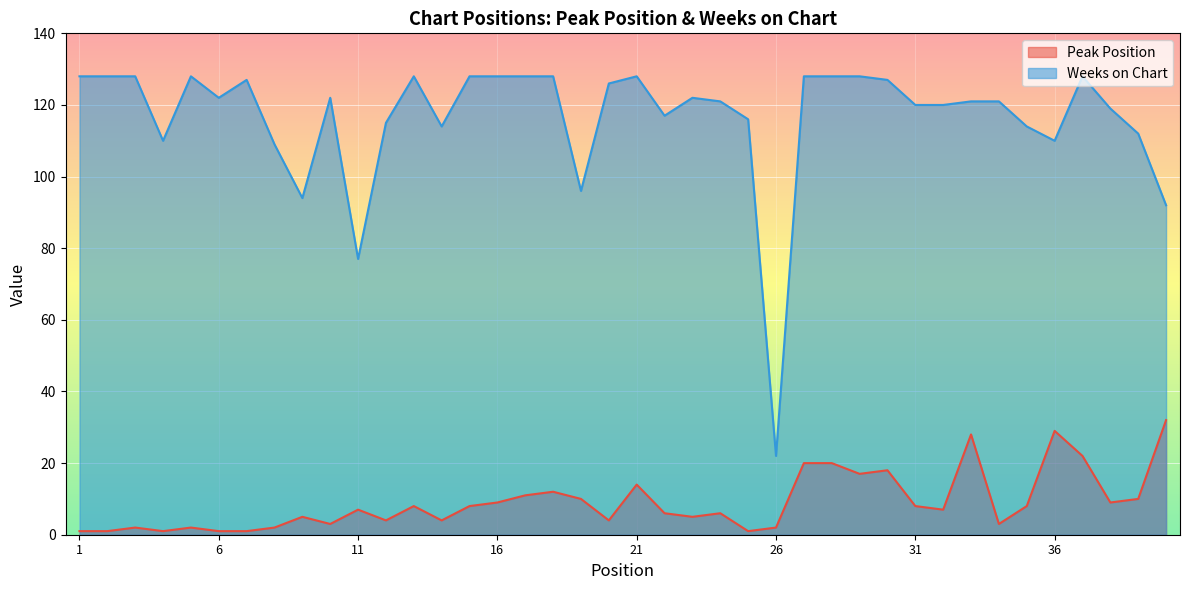

What is the average value of the Peak Position series?

9